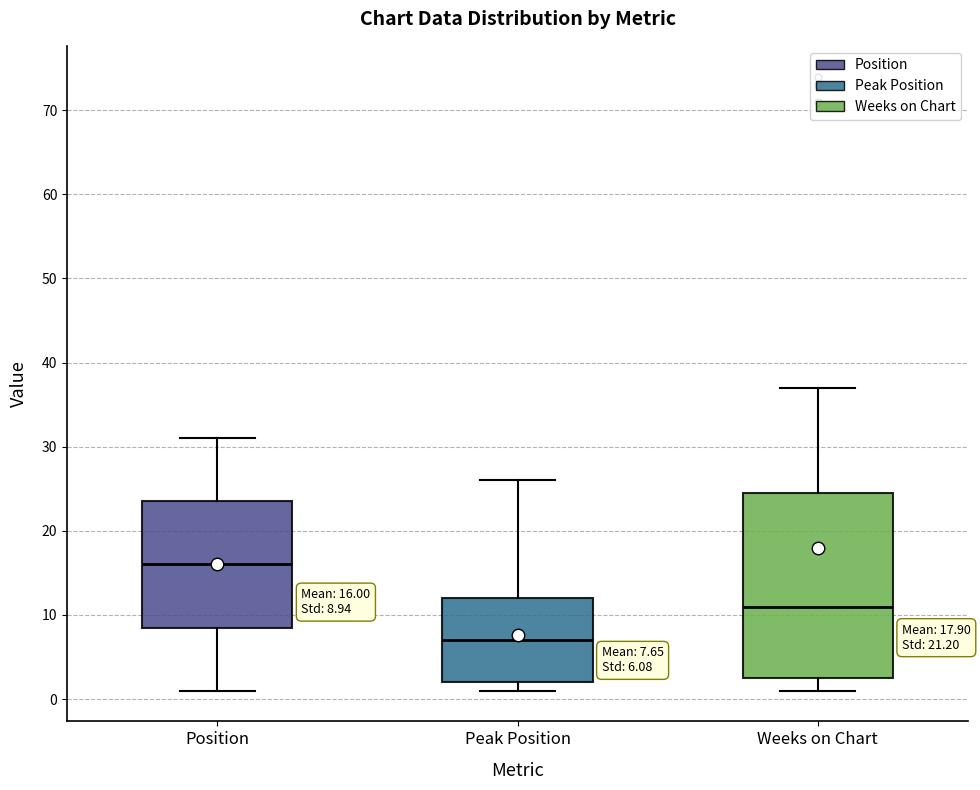

Which box has the highest median line?

Position